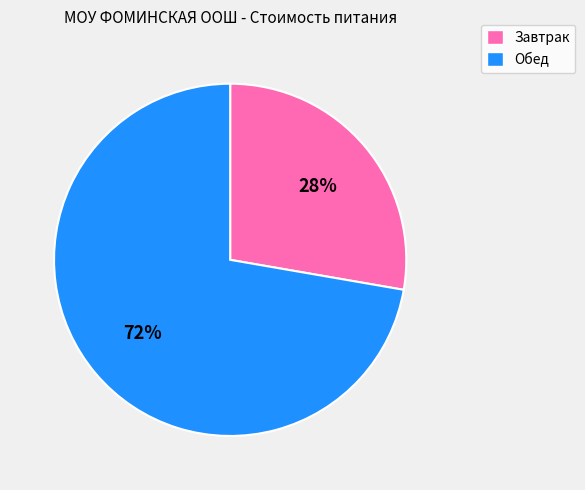

To the nearest percent, what is the average slice percentage?

50%